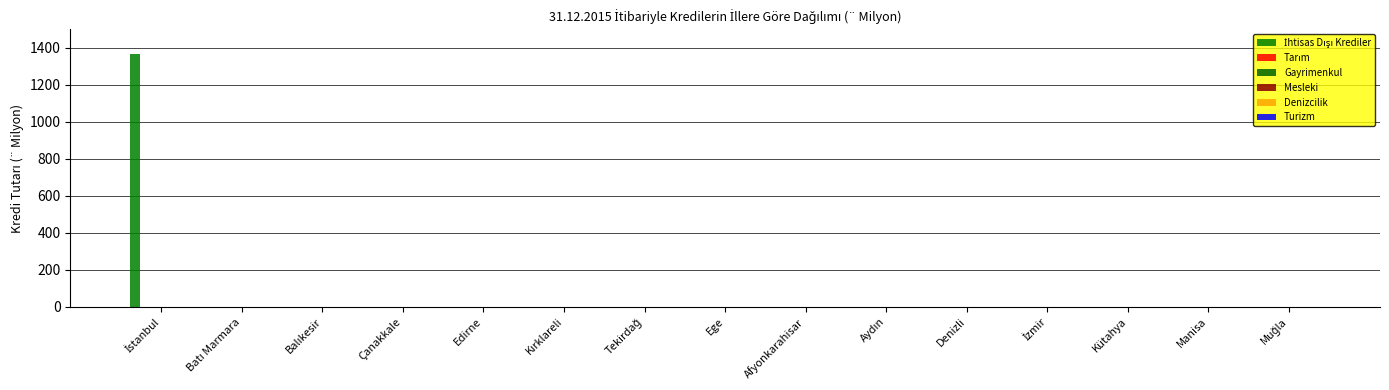

How many distinct data groups are displayed?

1